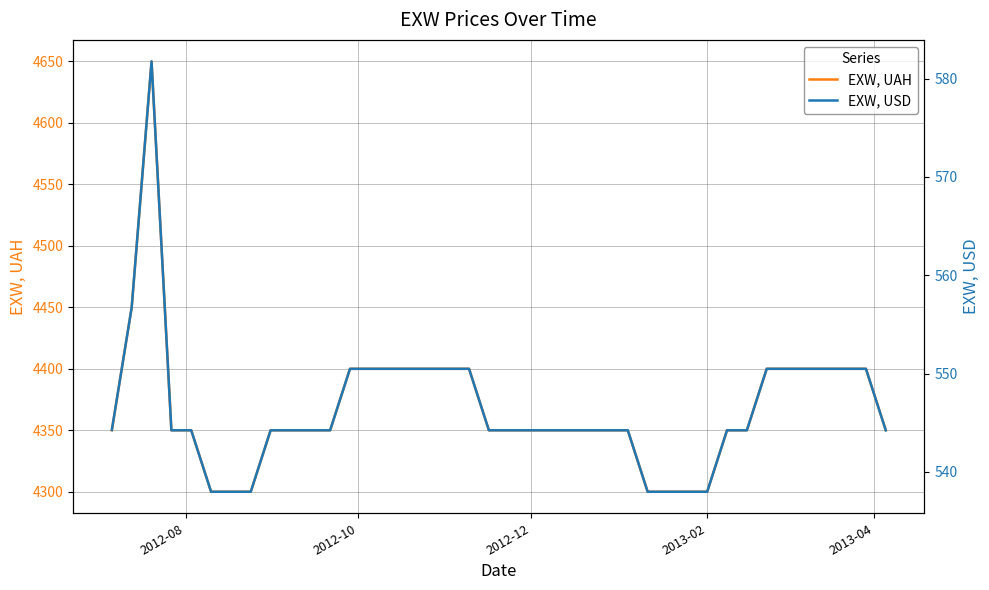

How many lines are shown in the chart?

2